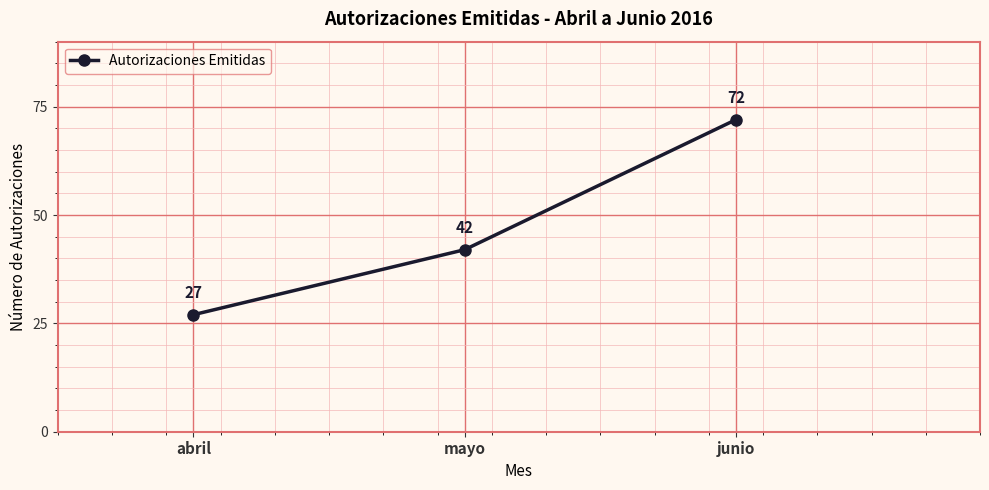

How many values are below 42?

1